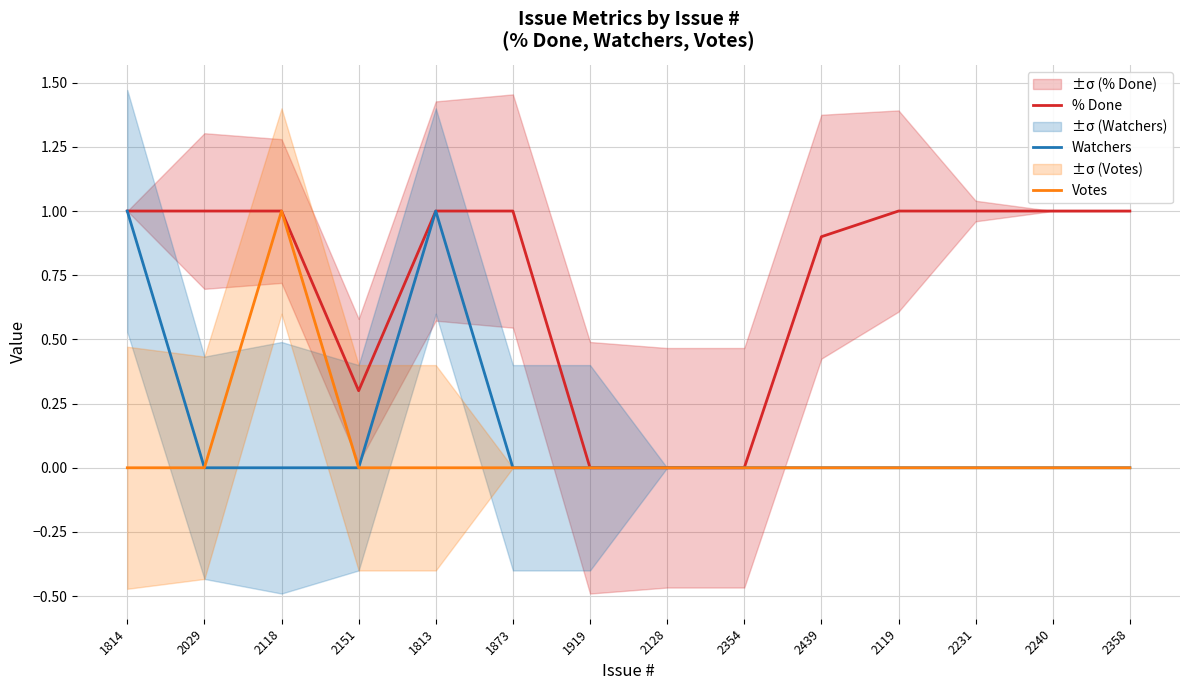

What is the label of the 2nd point from the right?

2240